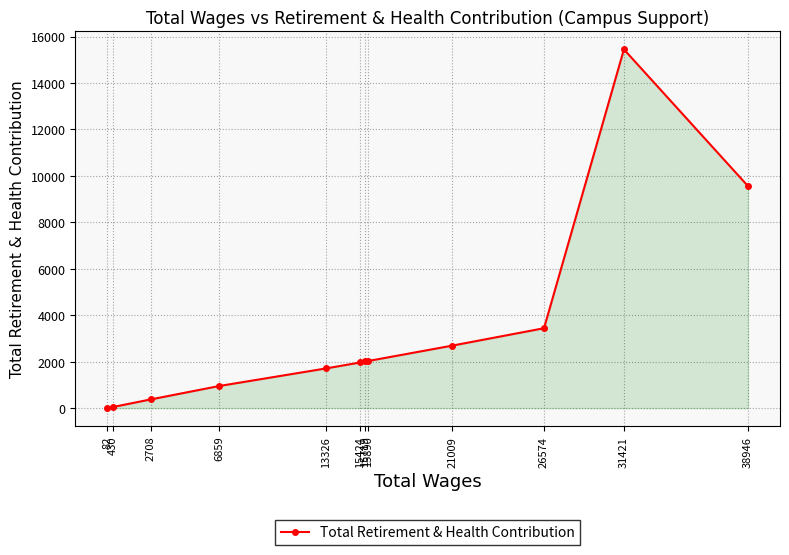

What is the change in value from 26574 to 13326?

-1734